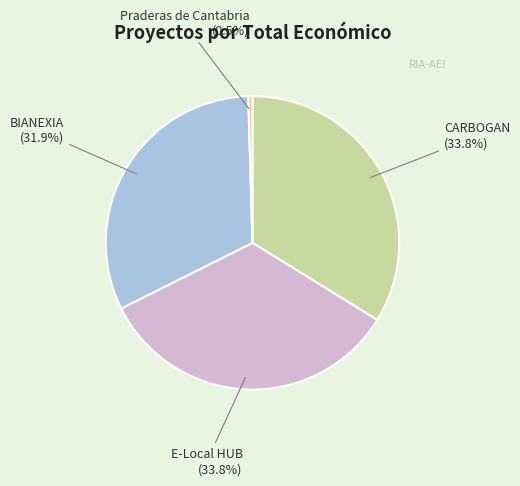

What is the ratio of the value at BIANEXIA to the value at CARBOGAN?

0.9